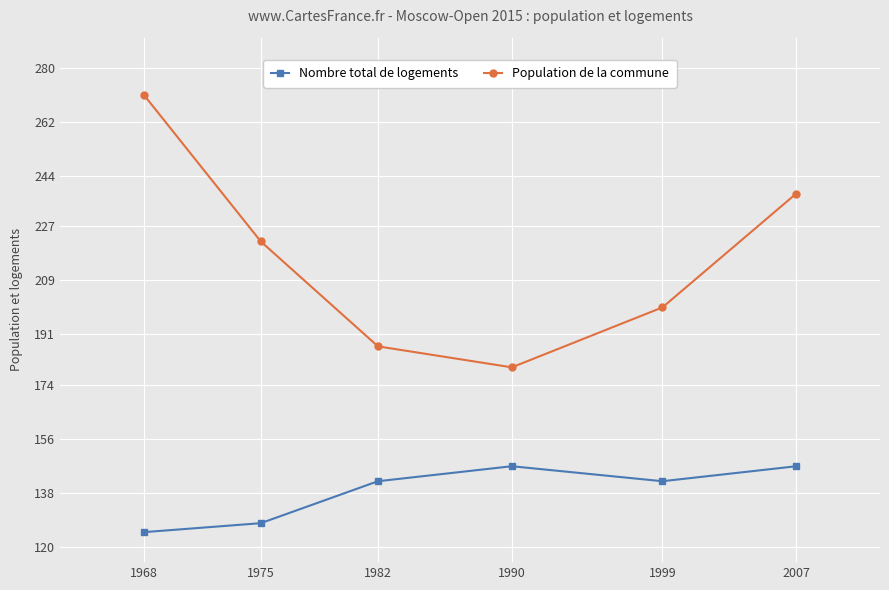

At which category does the chart reach its minimum across all series?

1968